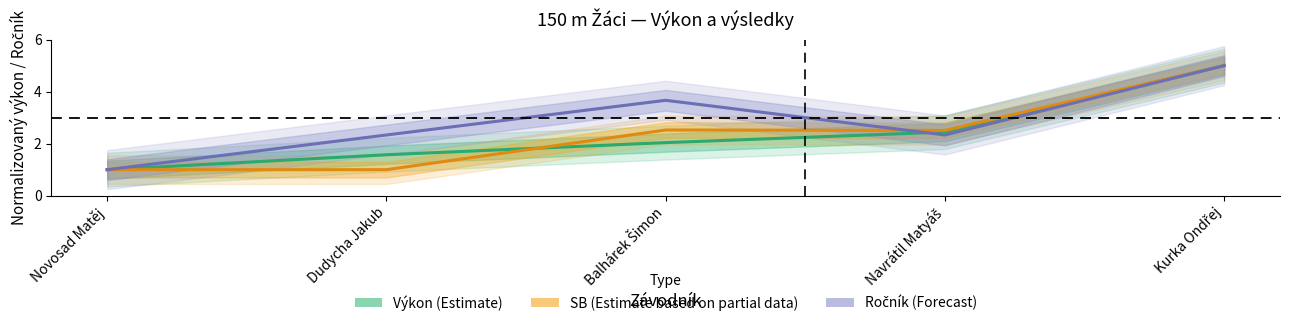

The value of SB (Partial data) at Novosad Matěj is 0.6. True or false?

False